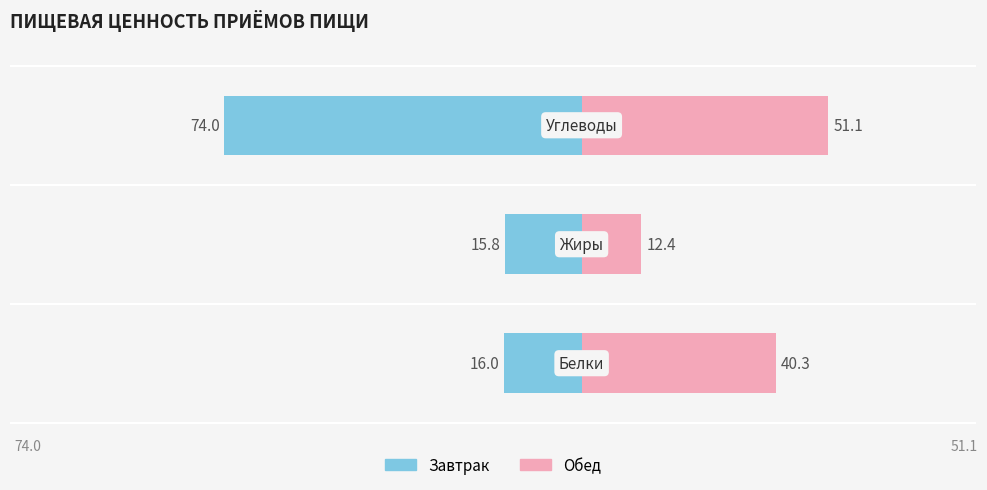

At how many categories does at least one series exceed -5?

3